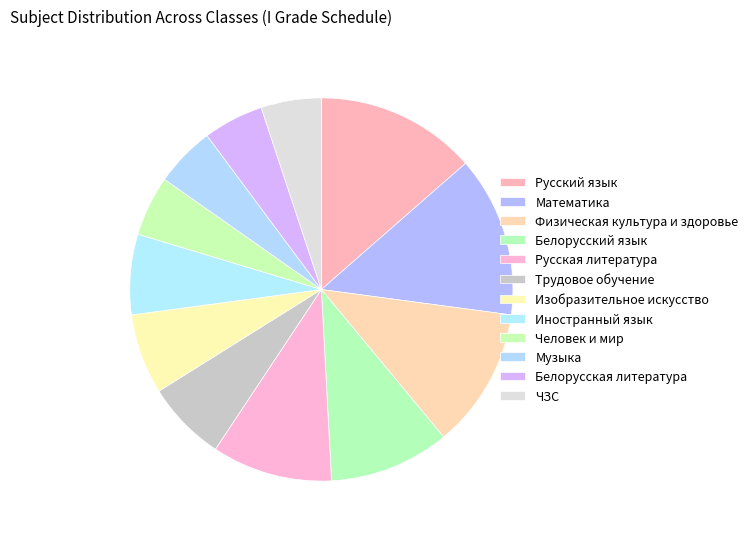

Rank the categories by value from highest to lowest.

Русский язык, Математика, Физическая культура и здоровье, Белорусский язык, Русская литература, Трудовое обучение, Изобразительное искусство, Иностранный язык, Человек и мир, Музыка, Белорусская литература, ЧЗС